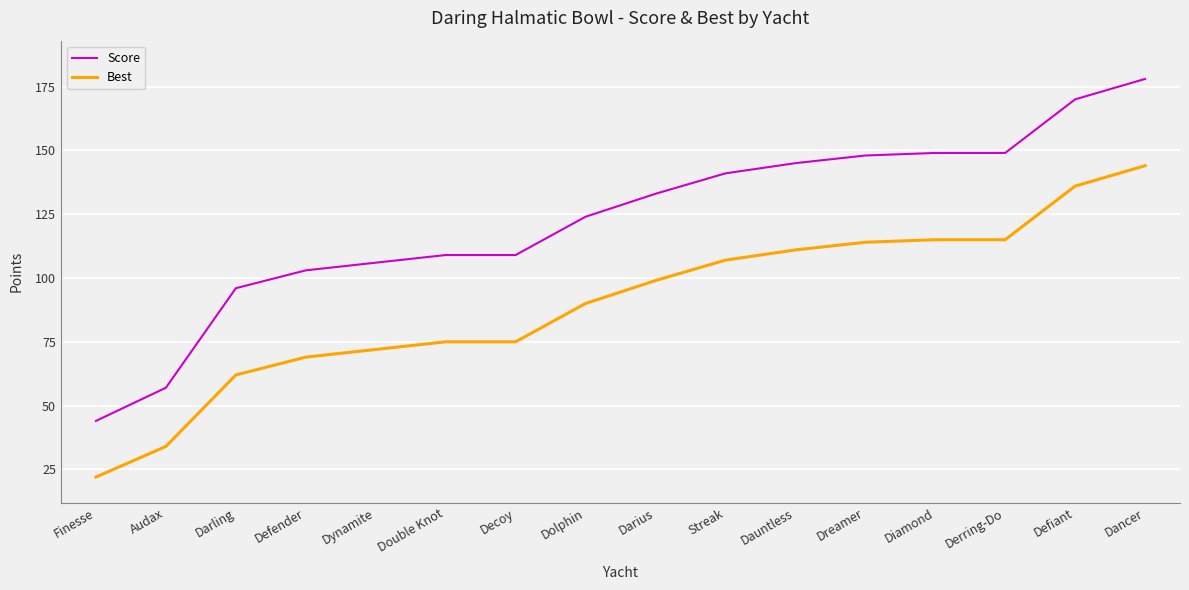

List the series in order of their peak value, lowest first.

Best, Score